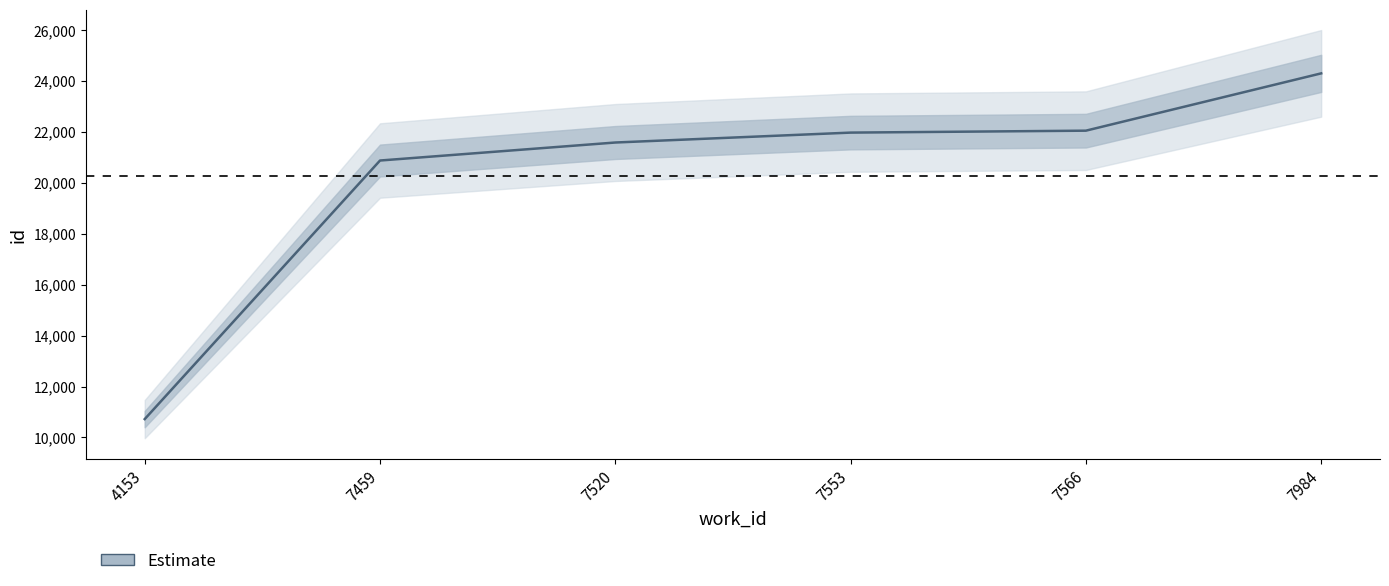

Which category has the lowest value across all series?

4153